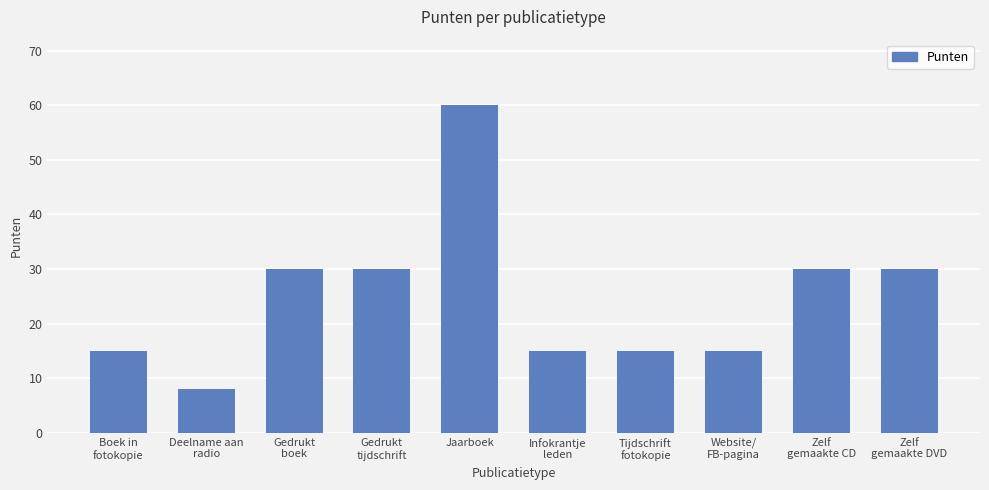

What is the difference between the maximum and minimum values?

52